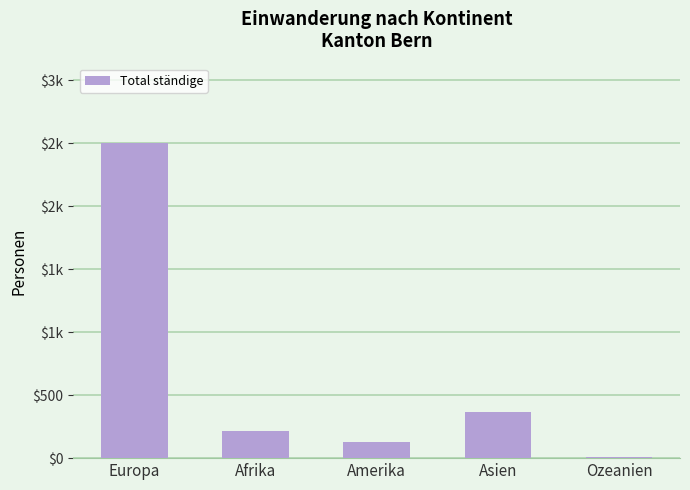

What is the label of the 1st bar from the right?

Ozeanien